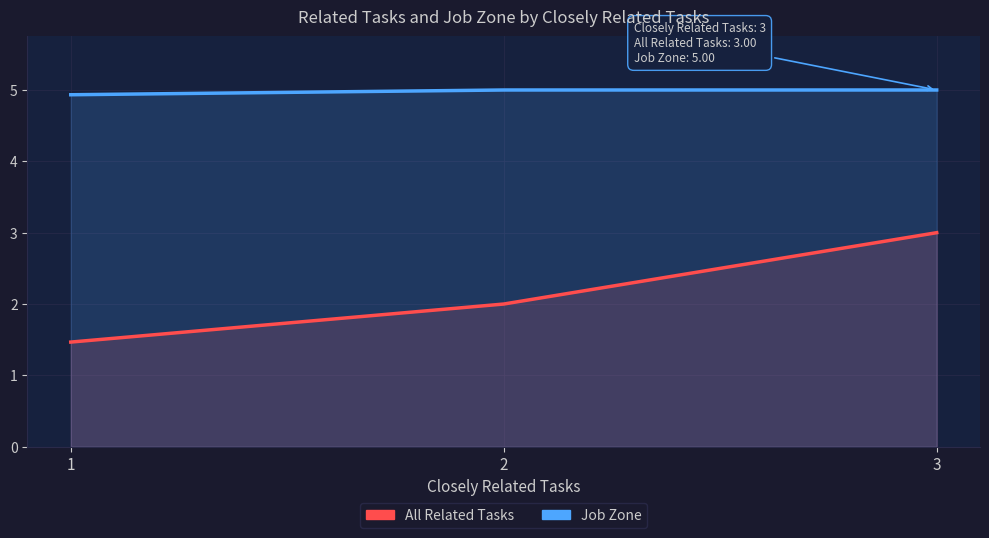

List the labels in order of Job Zone value, largest first.

2, 3, 1